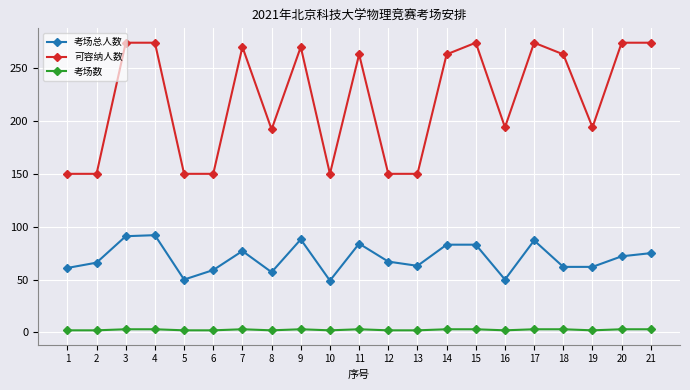

What is the minimum value for 可容纳人数?

150